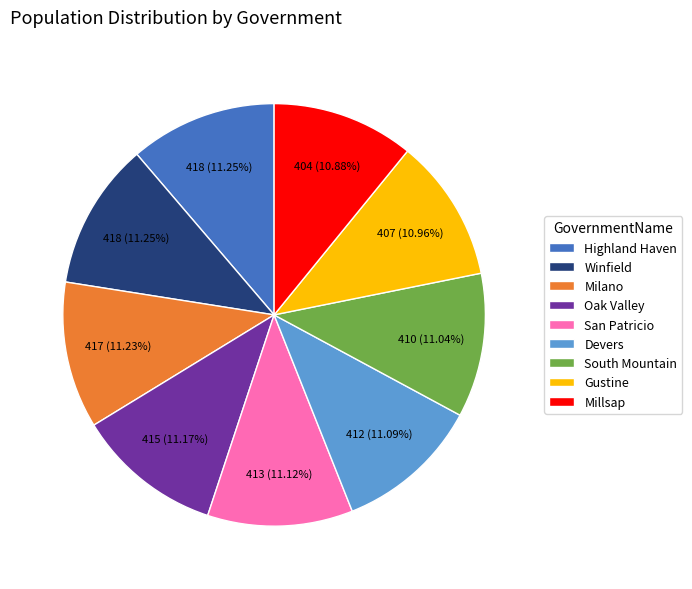

How many segments does this pie chart have?

9